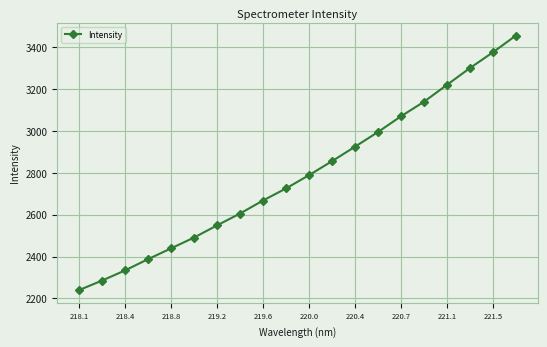

Does the chart display data point markers on the line(s)?

Yes